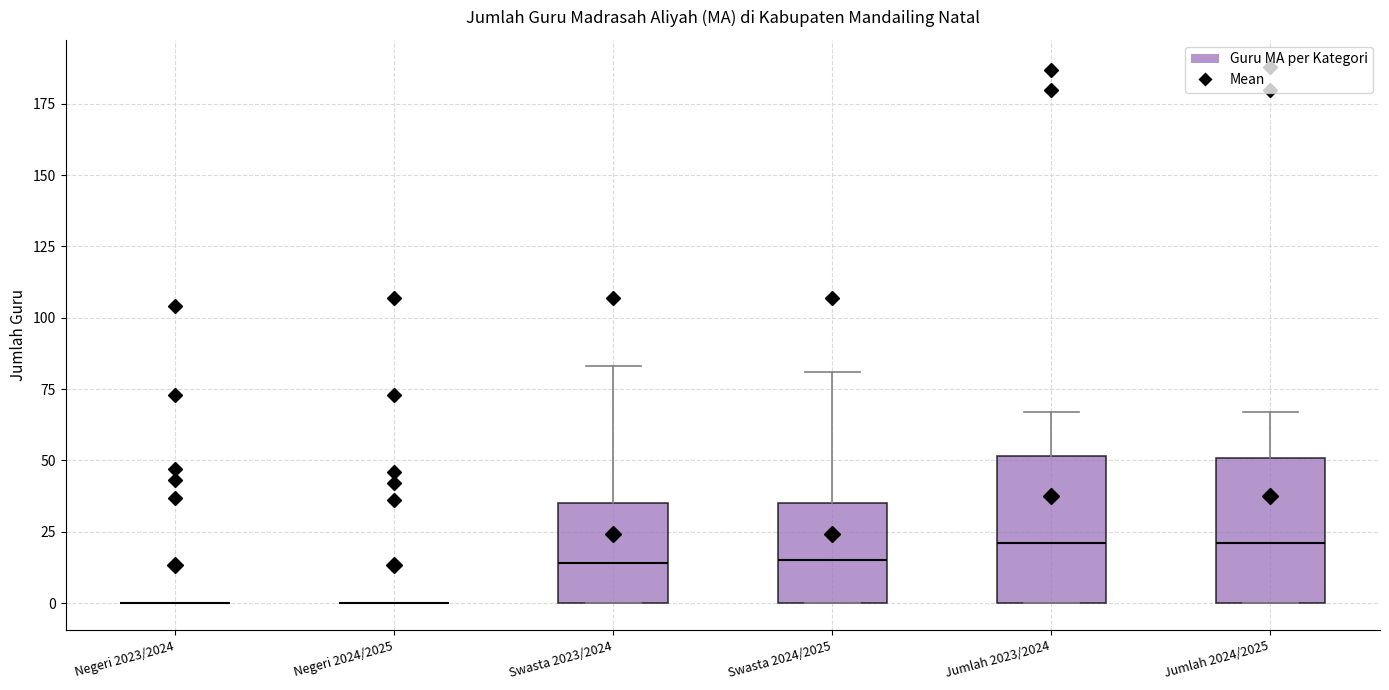

Where does the upper whisker of the box for Swasta 2023/2024 end on the y-axis? The values are not printed on the chart, so give them approximately, as read against the axis.

85